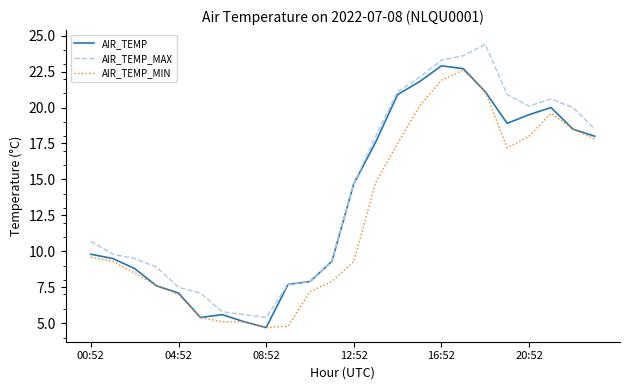

What is the maximum value shown in the chart?

24.4